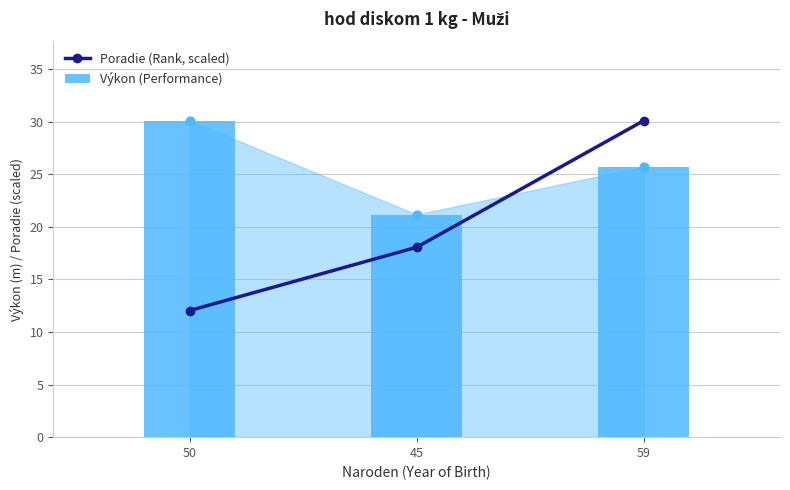

Which series has the largest total across all categories?

Výkon (Performance)